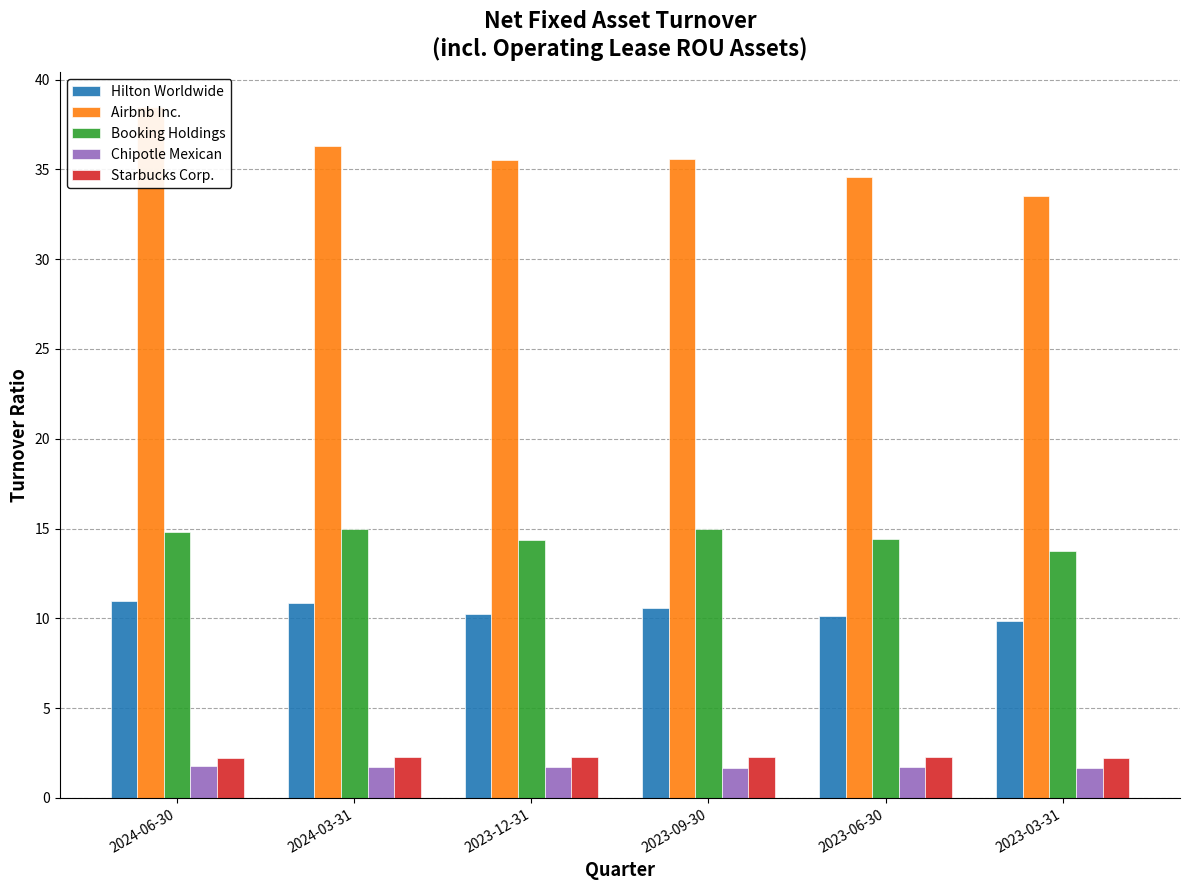

Rank the categories by Booking Holdings value from highest to lowest.

2024-03-31, 2023-09-30, 2024-06-30, 2023-06-30, 2023-12-31, 2023-03-31